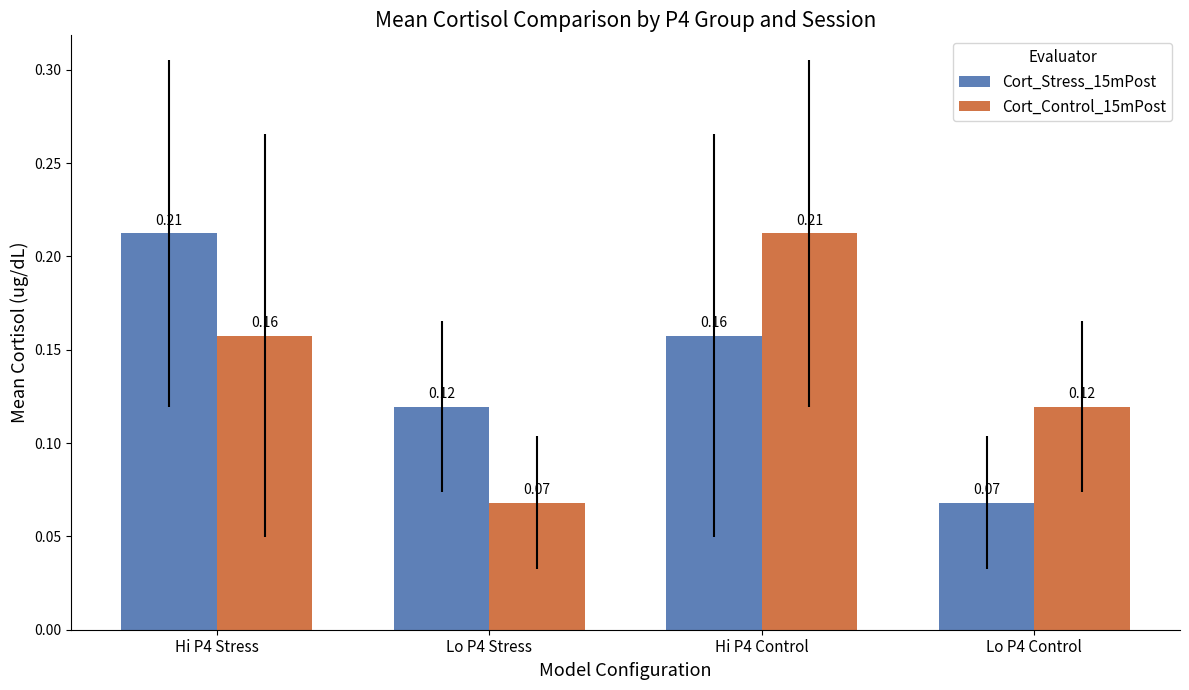

Which series changed the most between Lo P4 Stress and Hi P4 Control?

Cort_Control_15mPost